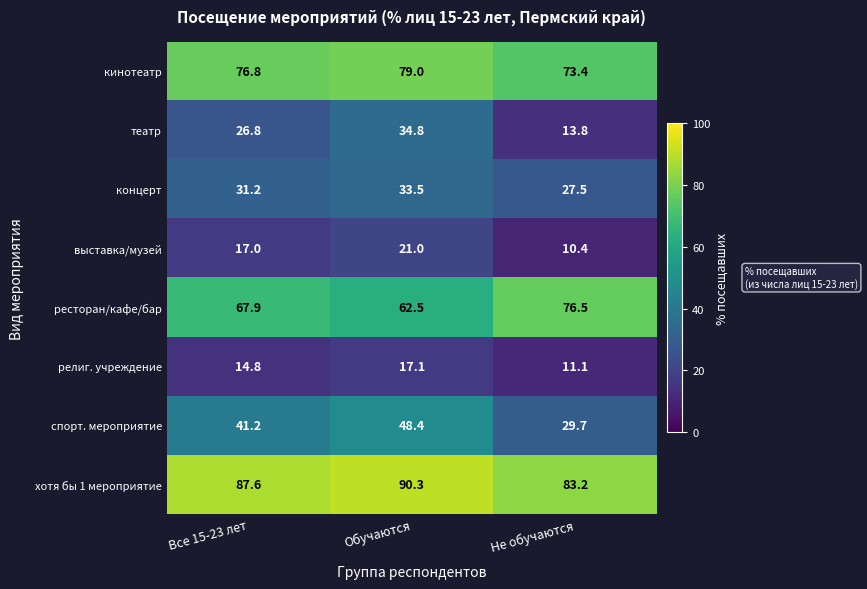

Reading left to right, transcribe all the data shown in this chart.

кинотеатр: 76.8	79.0	73.4
театр: 26.8	34.8	13.8
концерт: 31.2	33.5	27.5
выставка/музей: 17.0	21.0	10.4
ресторан/кафе/бар: 67.9	62.5	76.5
религ. учреждение: 14.8	17.1	11.1
спорт. мероприятие: 41.2	48.4	29.7
хотя бы 1 мероприятие: 87.6	90.3	83.2